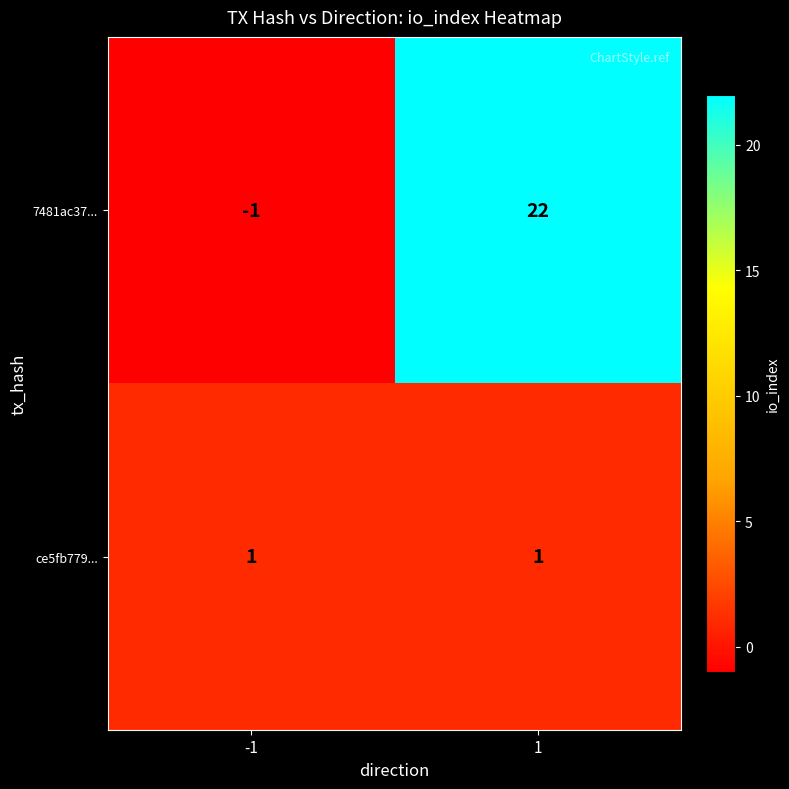

Which series changed the most between -1 and 1?

7481ac37...